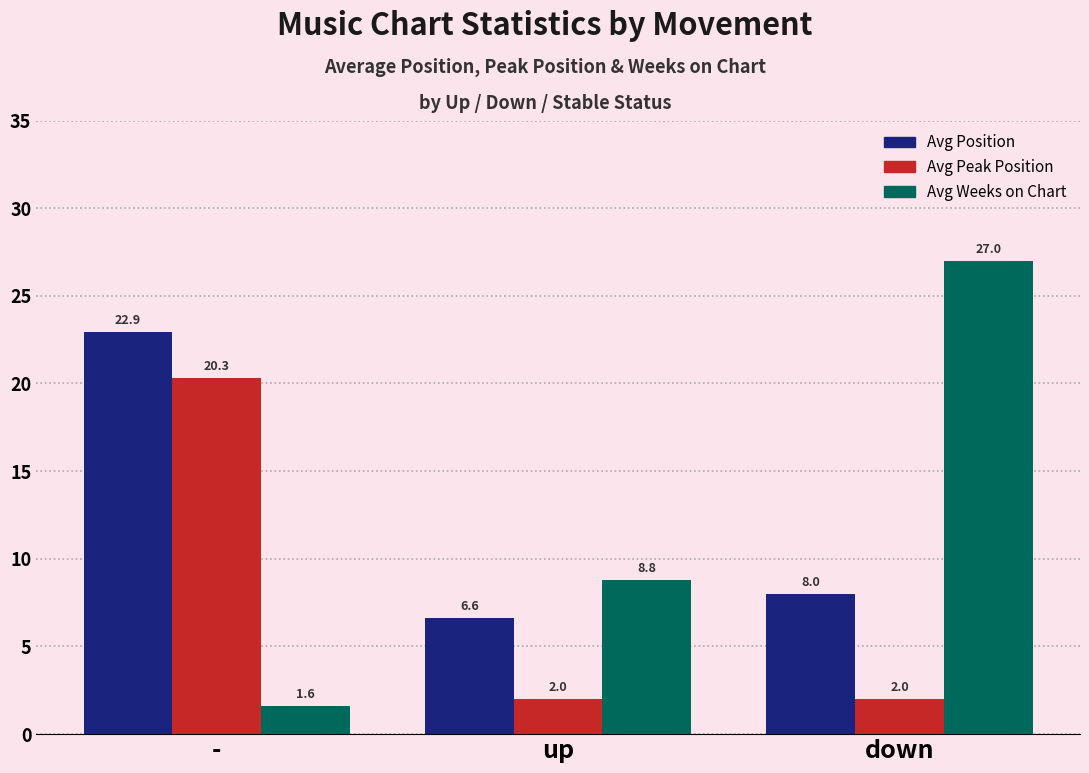

How many bars are there in each group?

3